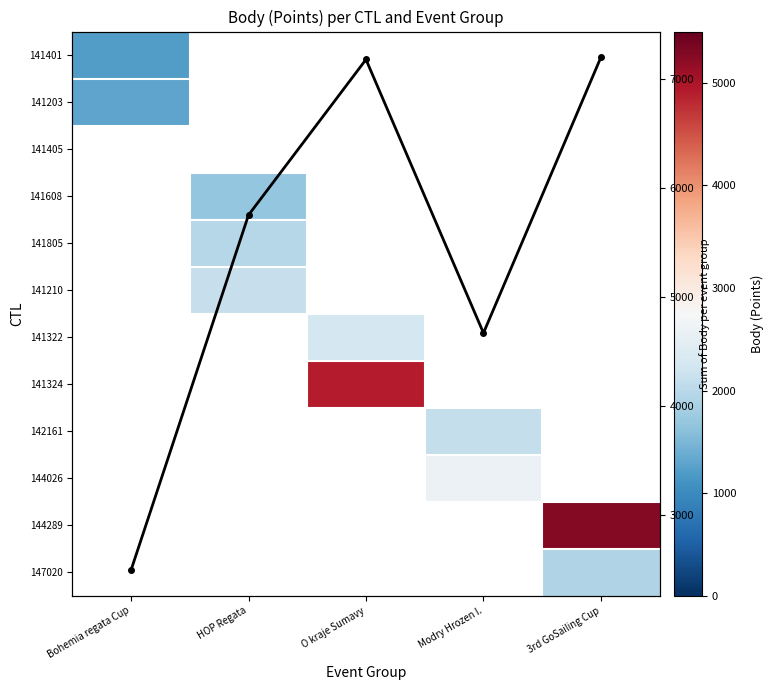

The 142161 series shows 2088.0 at Modry Hrozen I.. True or false?

True